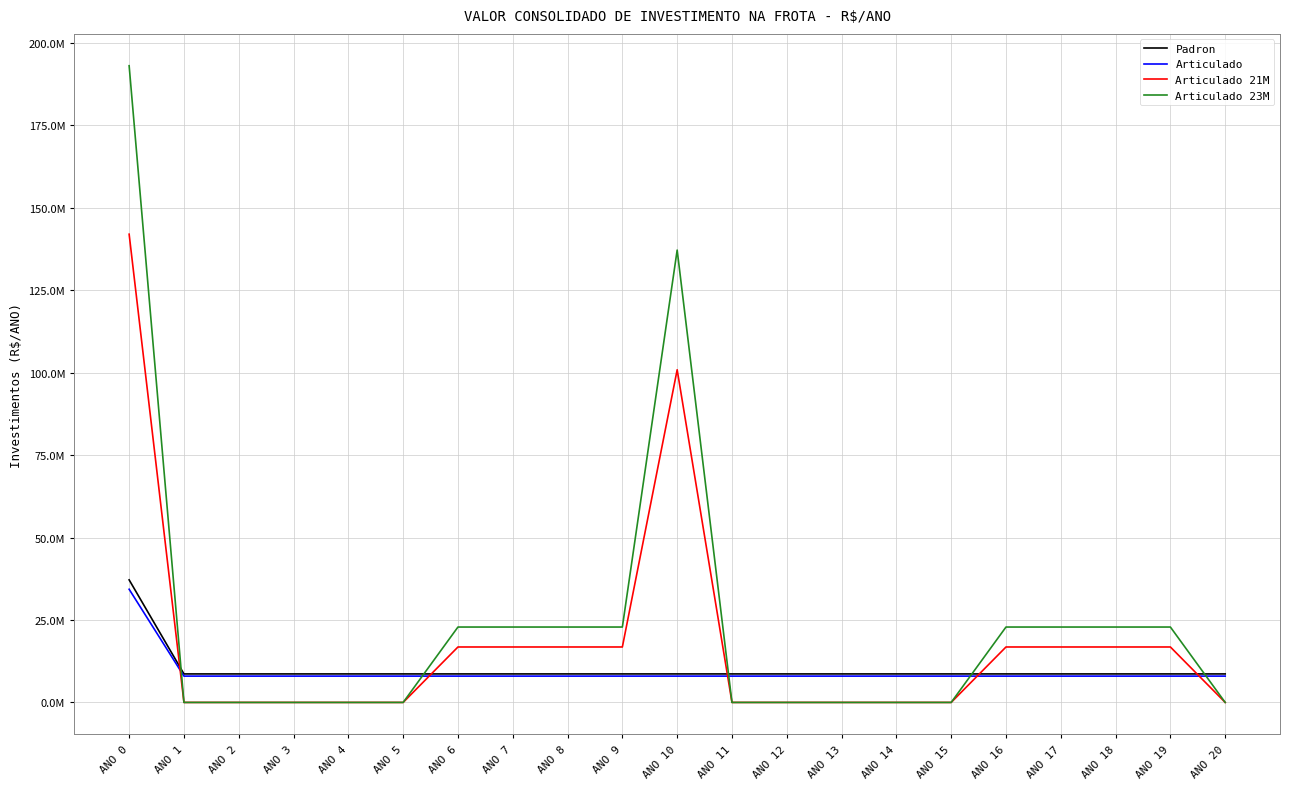

What are all the series names shown in the legend?

Padron, Articulado, Articulado 21M, Articulado 23M